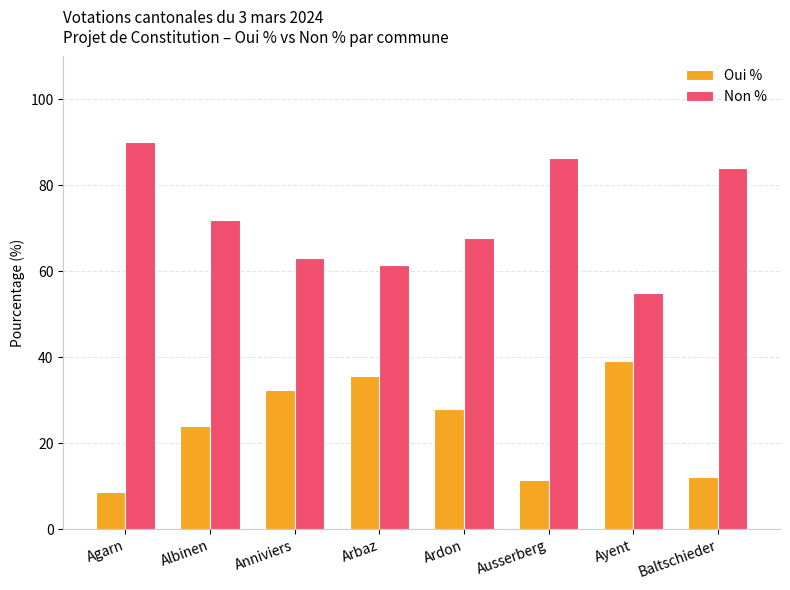

What is the total value across all series at Ardon?

95.8